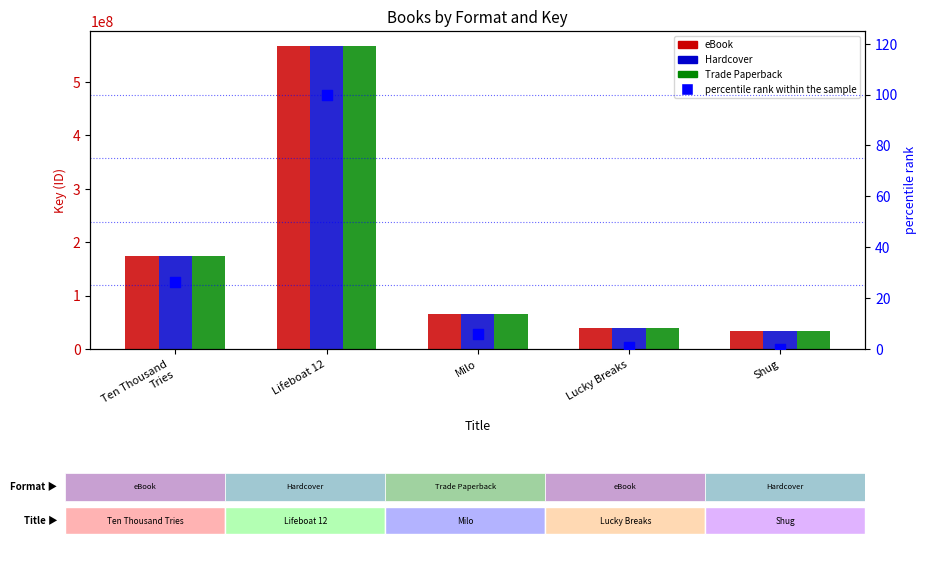

Which series has the largest Y range (max minus min)?

eBook